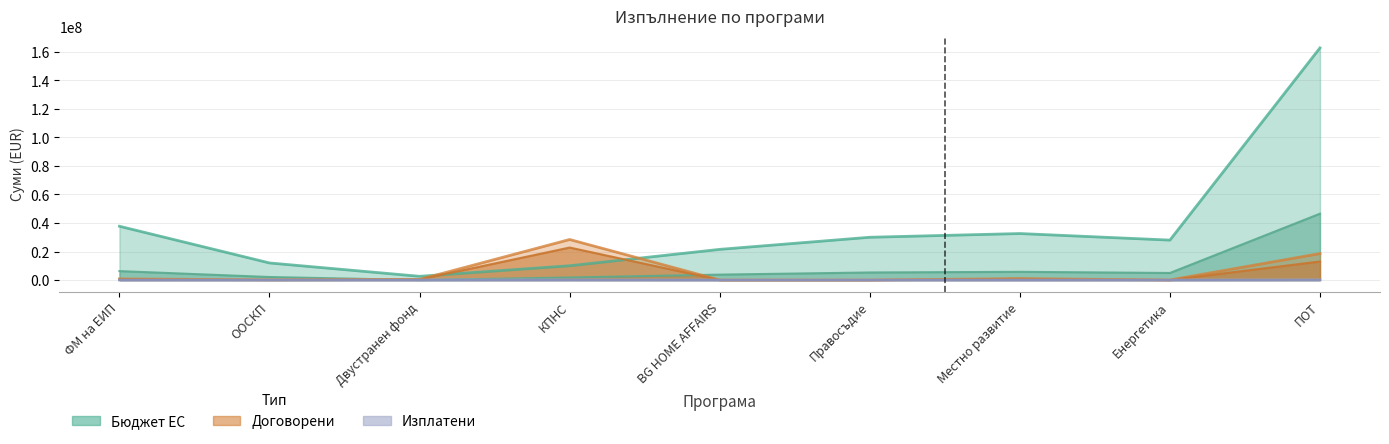

What is the value of the Договорени БФП point at the 8th from the left?

14469.6